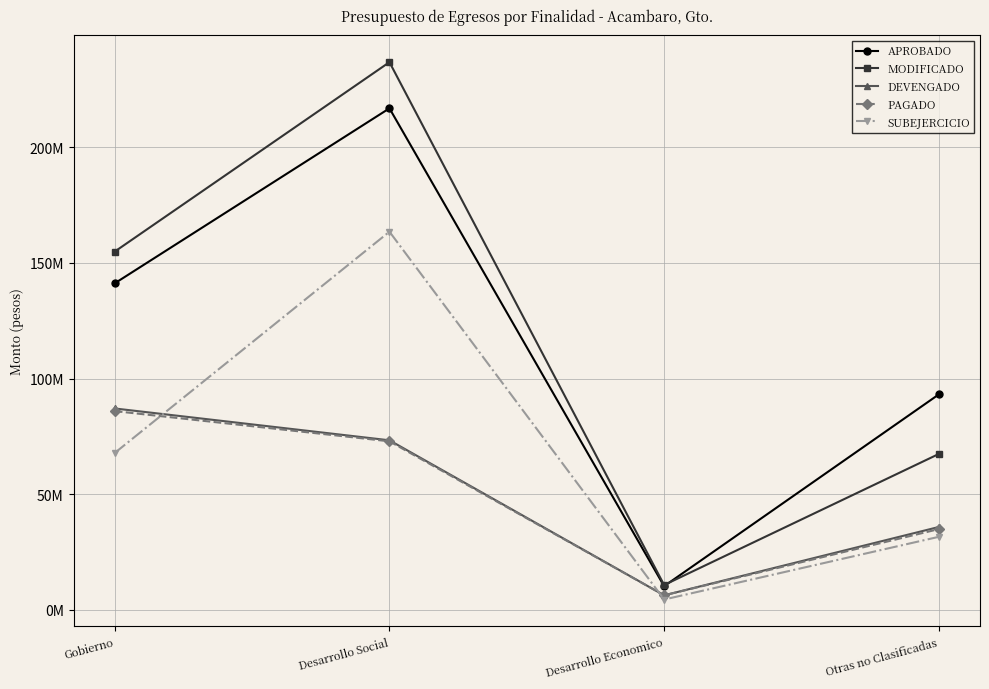

What position from the left is Gobierno?

1